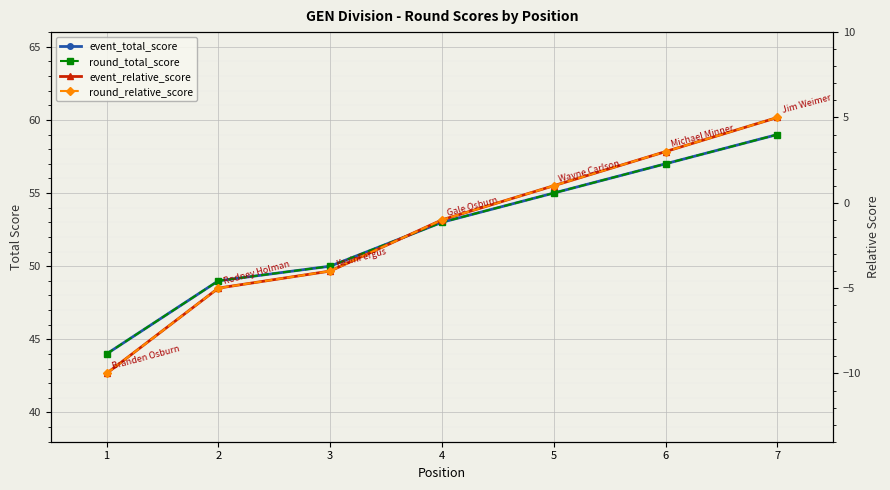

What is the value of the event_relative_score point at the 6th from the left?

3